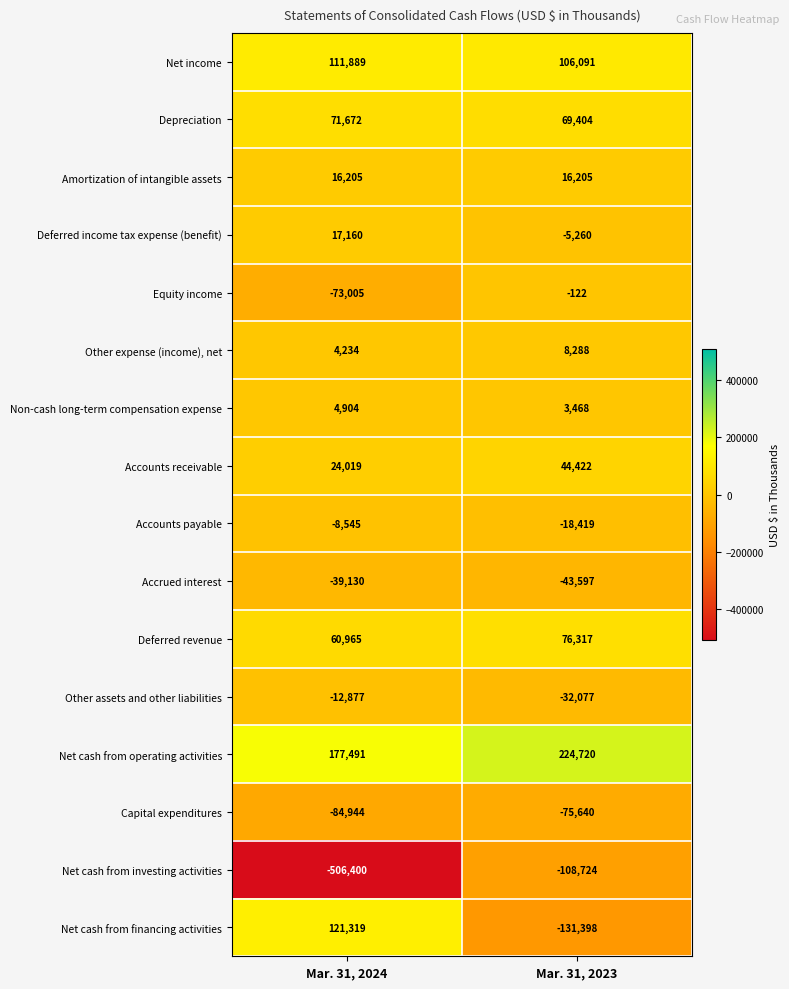

True or false: Capital expenditures has a value of -51208 at Mar. 31, 2023.

False